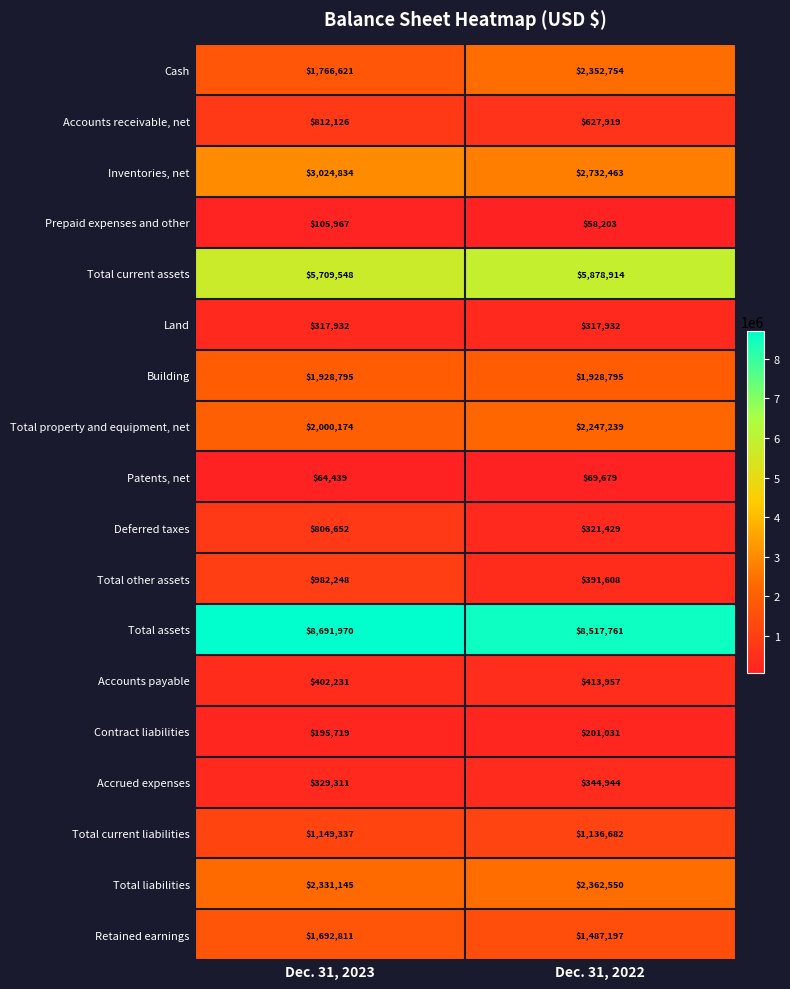

Which series has the largest total across all categories?

Total assets